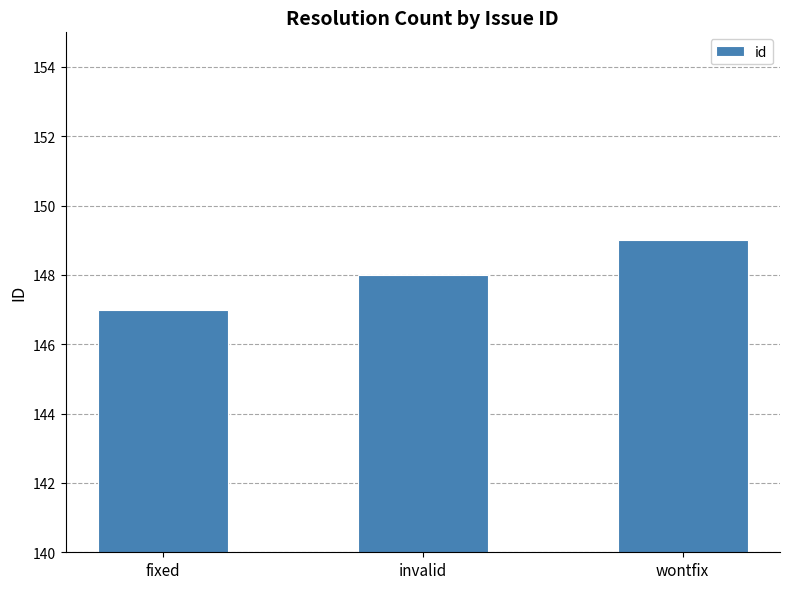

What is the difference between the values at fixed and invalid?

1